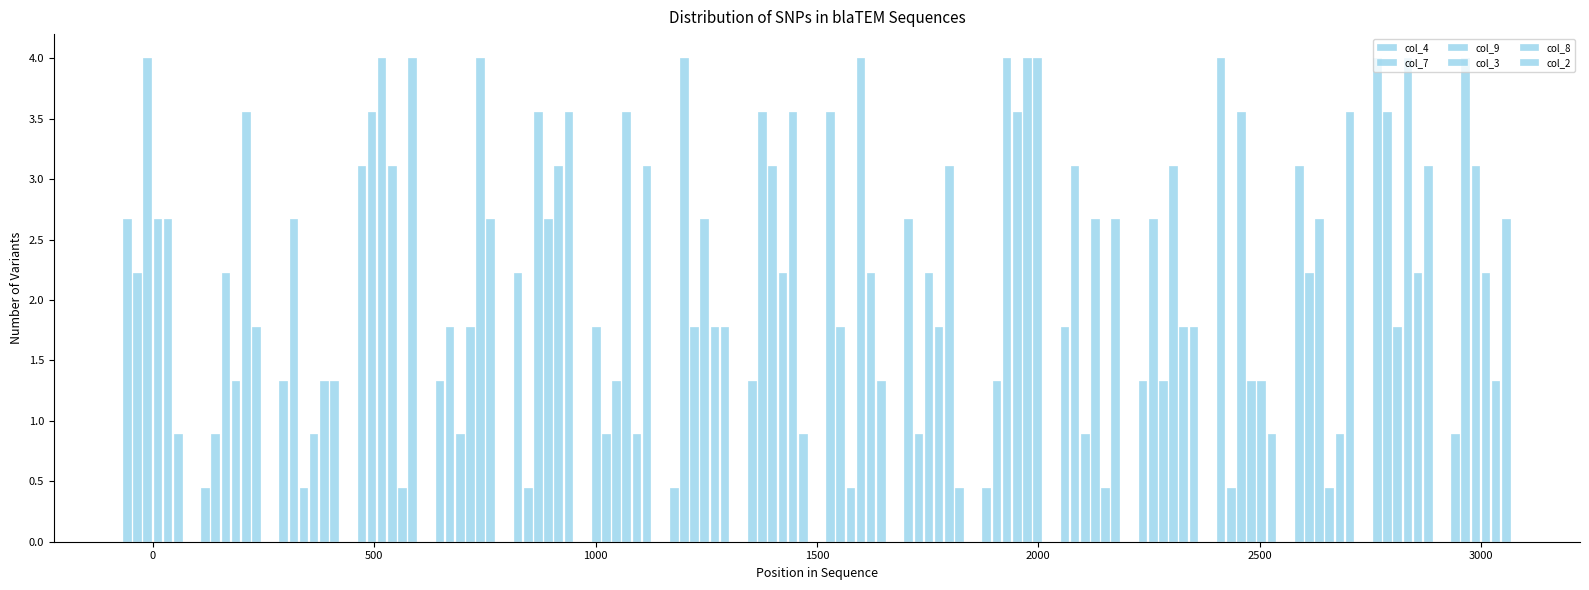

Reading left to right, extract all data points from this chart.

col_4: 2.7	0.4	1.3	3.1	1.3	2.2	1.8	0.4	1.3	3.6	2.7	0.4	1.8	1.3	4.0	3.1	4.0	0.9
col_7: 2.2	0.9	2.7	3.6	1.8	0.4	0.9	4.0	3.6	1.8	0.9	1.3	3.1	2.7	0.4	2.2	3.6	4.0
col_9: 4.0	2.2	0.4	4.0	0.9	3.6	1.3	1.8	3.1	0.4	2.2	4.0	0.9	1.3	3.6	2.7	1.8	3.1
col_3: 2.7	1.3	0.9	3.1	1.8	2.7	3.6	2.7	2.2	4.0	1.8	3.6	2.7	3.1	1.3	0.4	4.0	2.2
col_8: 2.7	3.6	1.3	0.4	4.0	3.1	0.9	1.8	3.6	2.2	3.1	4.0	0.4	1.8	1.3	0.9	2.2	1.3
col_2: 0.9	1.8	1.3	4.0	2.7	3.6	3.1	1.8	0.9	1.3	0.4	4.0	2.7	1.8	0.9	3.6	3.1	2.7